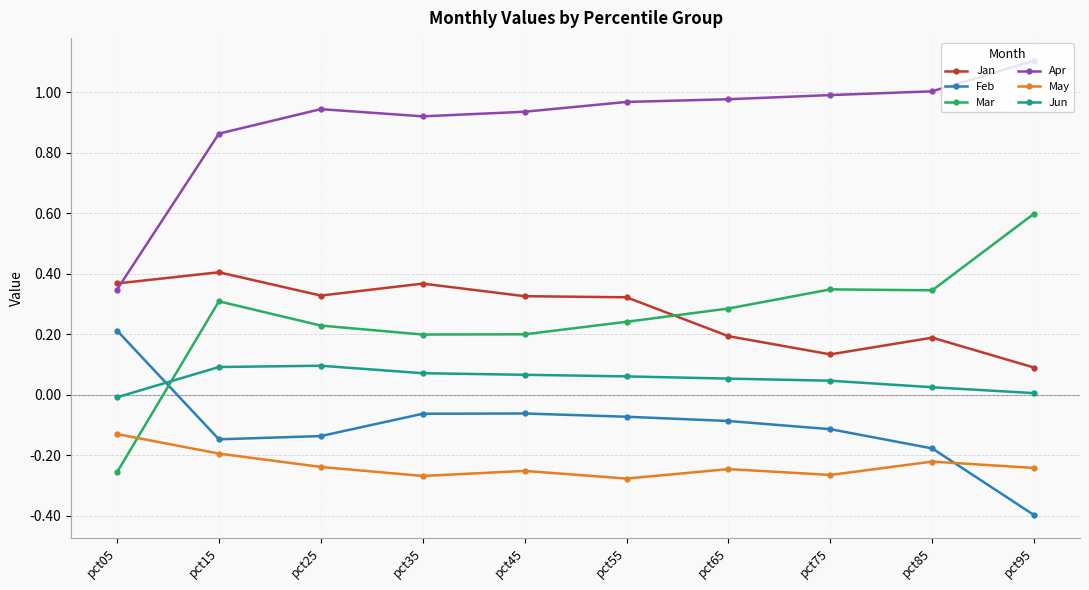

True or false: Jan and Jun cross at least once.

False